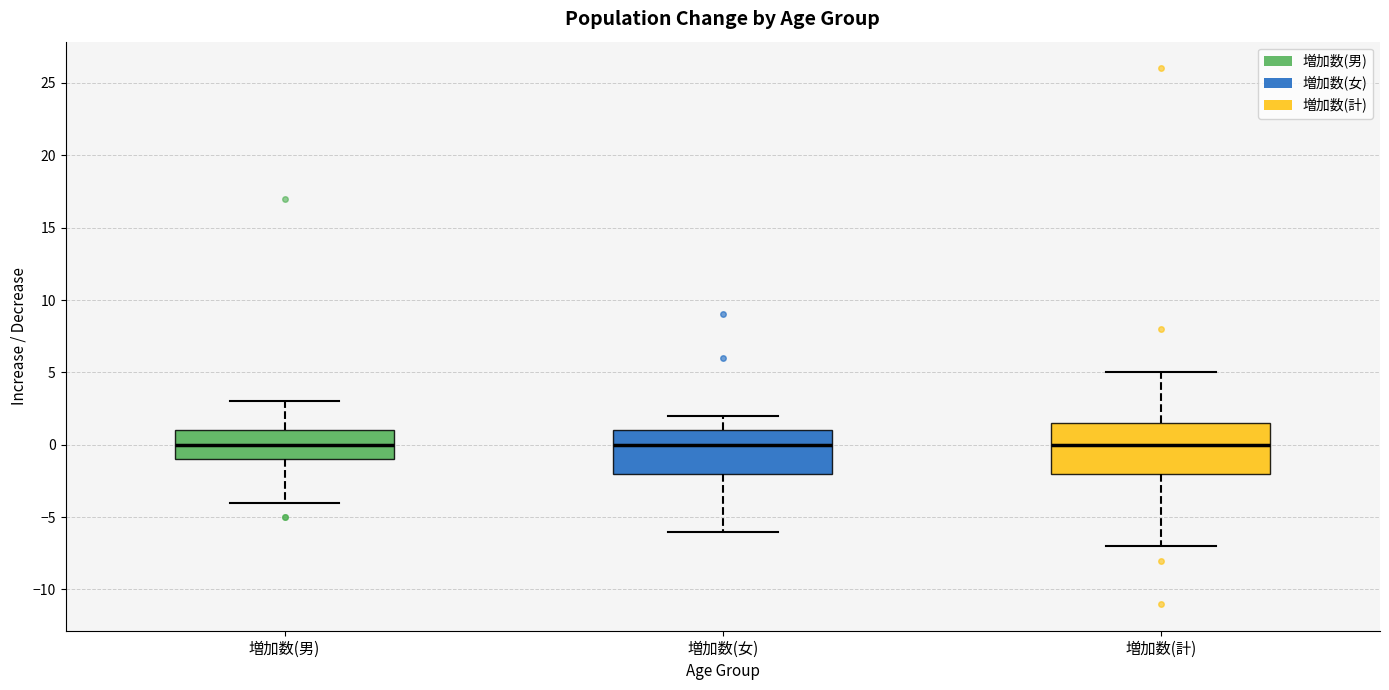

Reading left to right, read every box against the y-axis: the position of its median line, the range the box covers, and the ends of its whiskers. The values are not printed on the chart, so give them approximately, as read against the axis.

増加数(男): median 0.0, box -1.0 to 1.0, whiskers -4.0 to 3.0
増加数(女): median 0.0, box -2.0 to 1.0, whiskers -6.0 to 2.0
増加数(計): median 0.0, box -2.0 to 1.5, whiskers -7.0 to 5.0